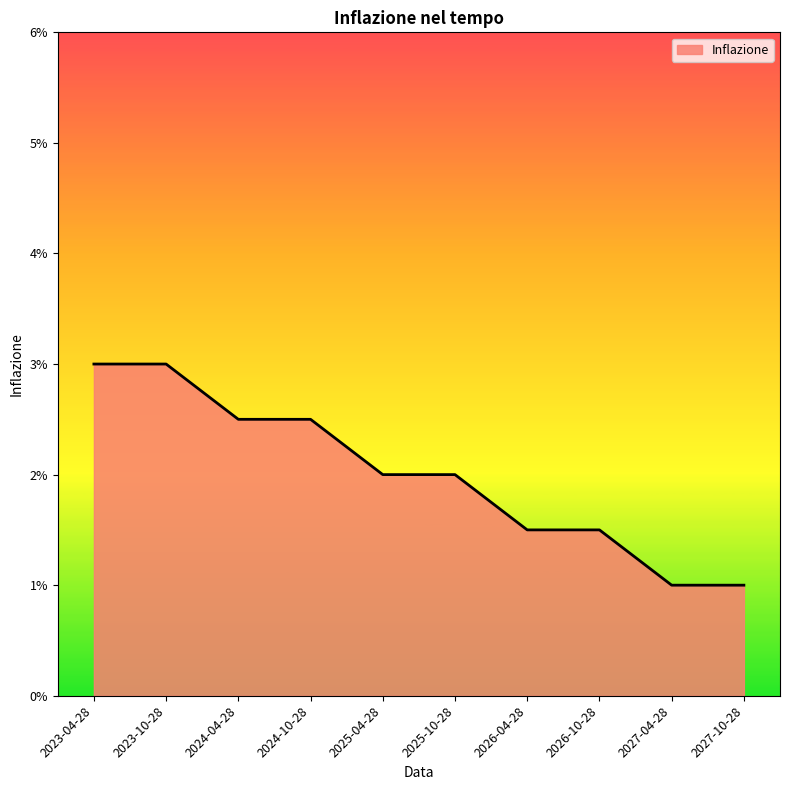

Does the chart have visible grid lines?

No